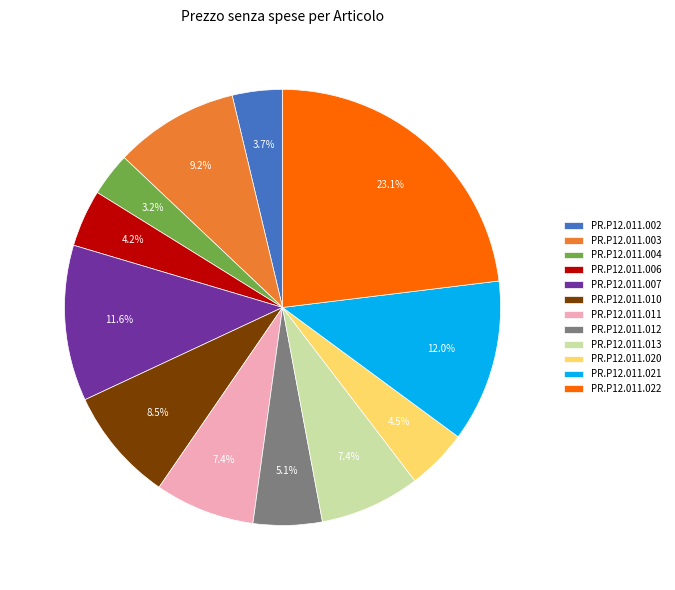

What is the largest slice in the pie chart?

PR.P12.011.022